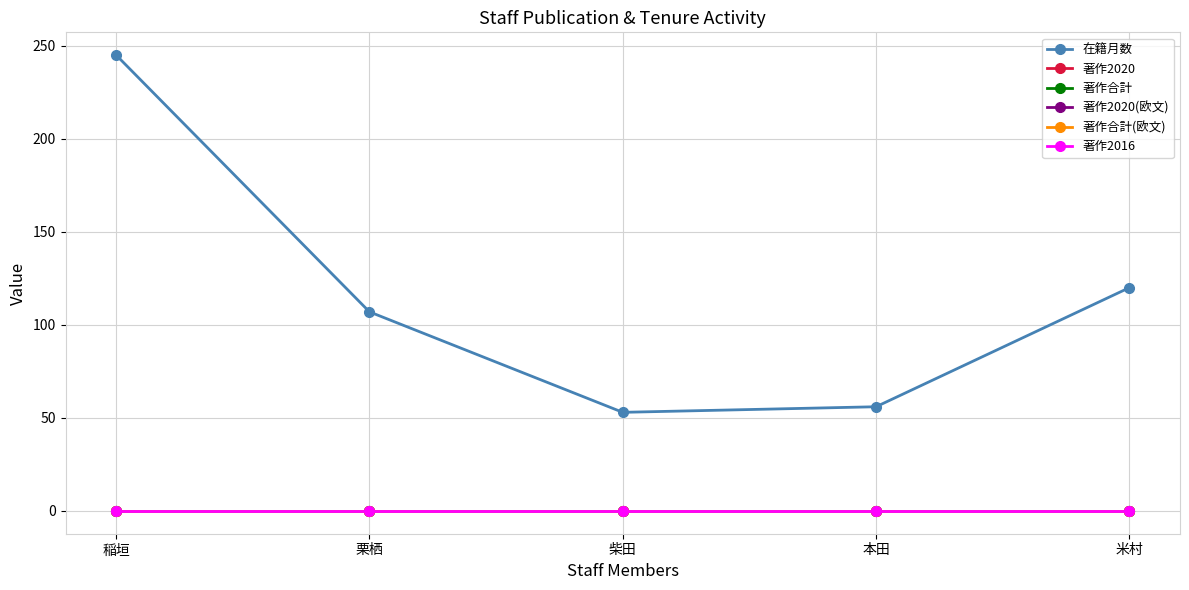

The value of 著作2016 at 米村 is 0. True or false?

True